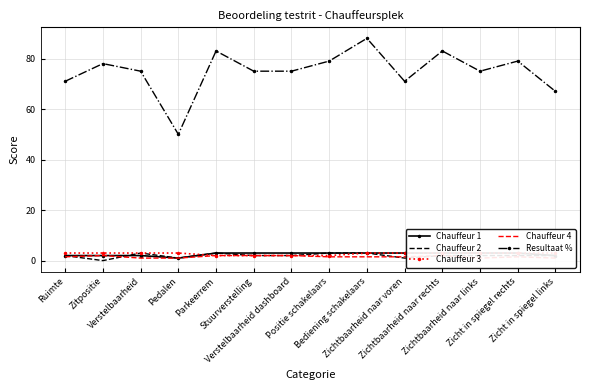

Count the Chauffeur 4 values in the range 1 to 2.

14